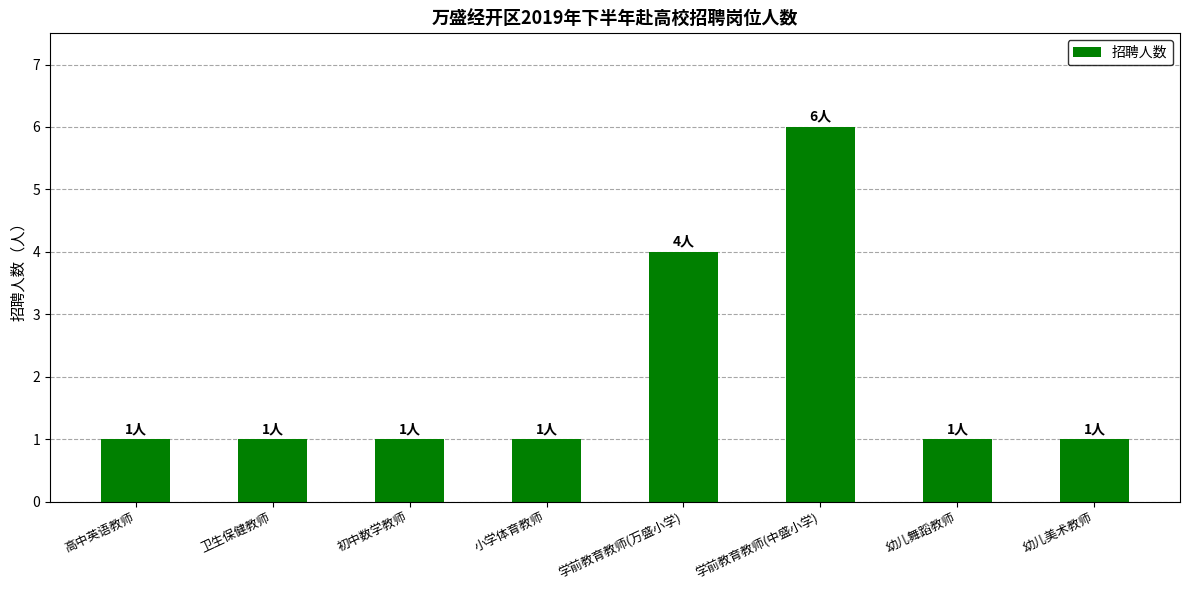

What is the label of the 1st bar from the left?

高中英语教师